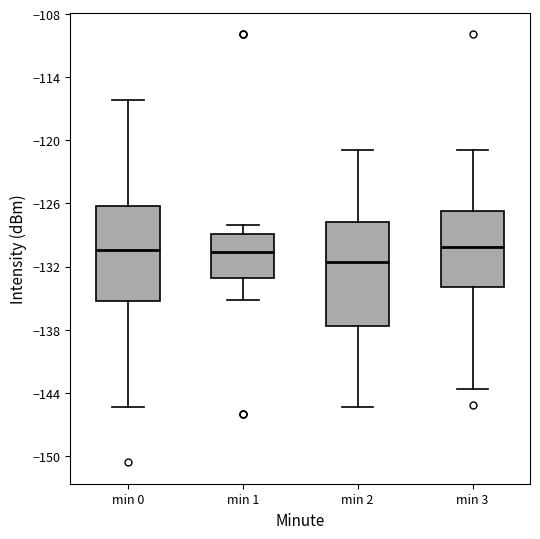

Where is the lower edge of the box for min 1 on the y-axis? The values are not printed on the chart, so give them approximately, as read against the axis.

-133